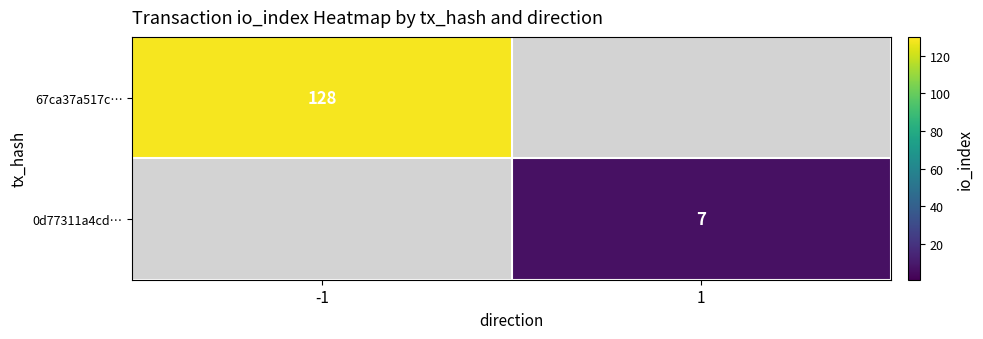

True or false: 0d77311a4cd… has a value of 2 at 1.

False